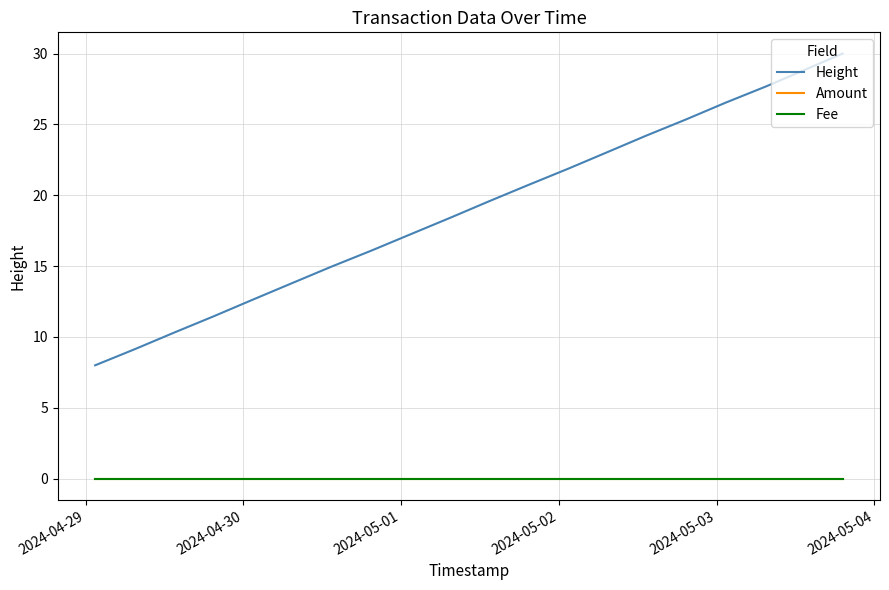

Is this an area chart (filled region under the line)?

No